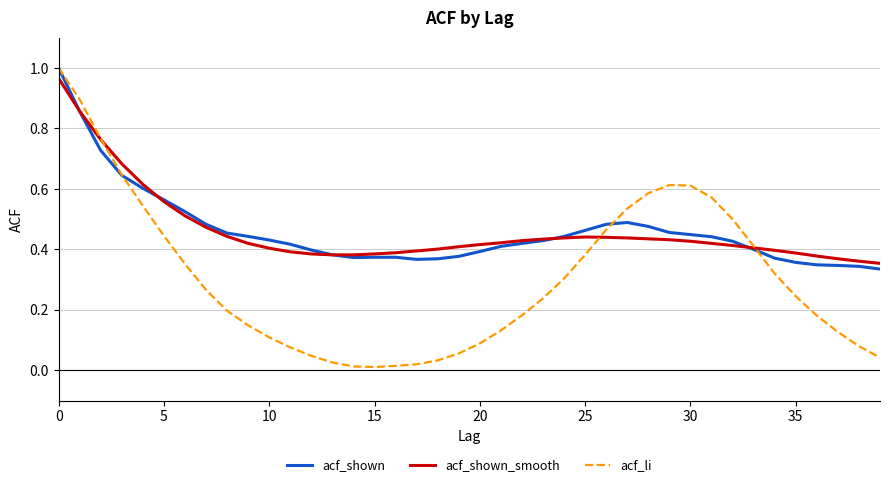

Which series has the largest range (max minus min)?

acf_li